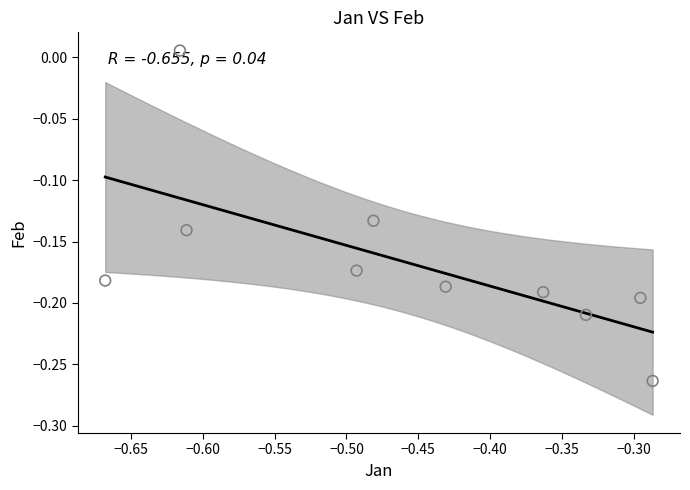

What is the range of Y values (max minus min)?

0.3